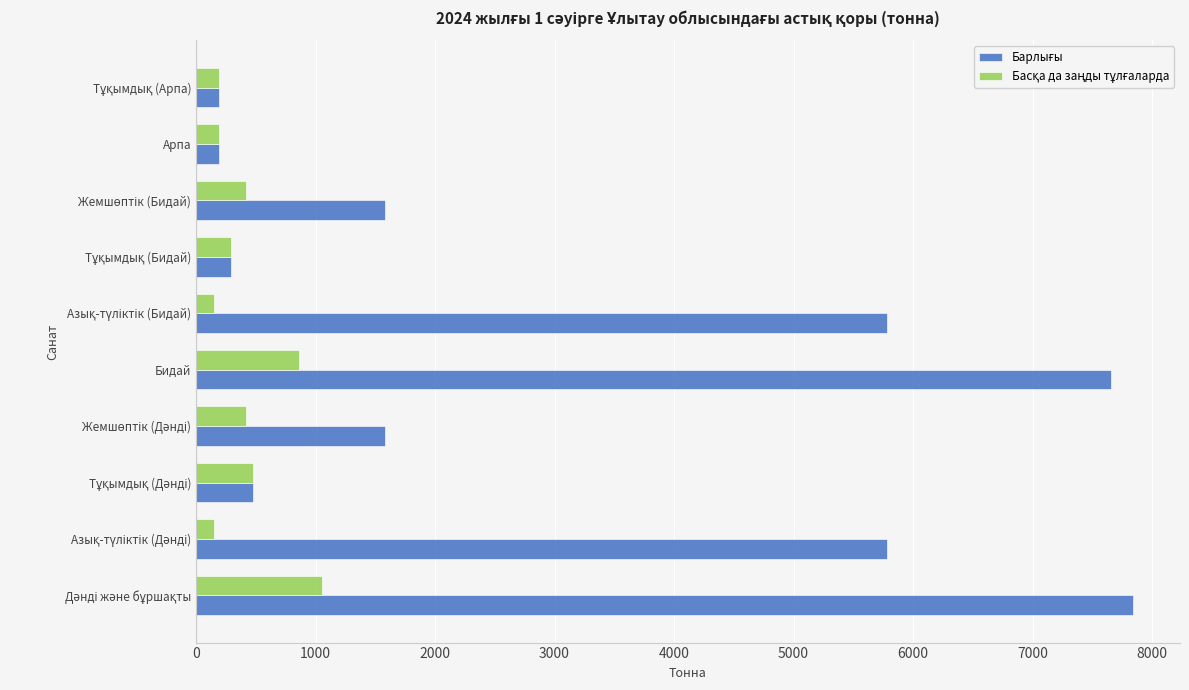

Count the number of data series in this chart.

2